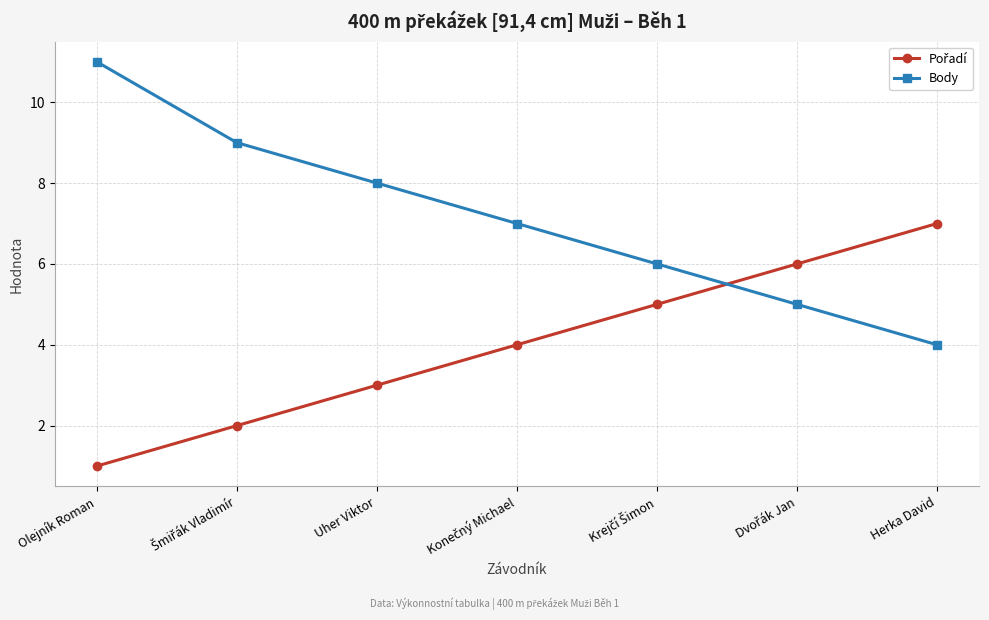

What is the label of the 7th point from the left?

Herka David